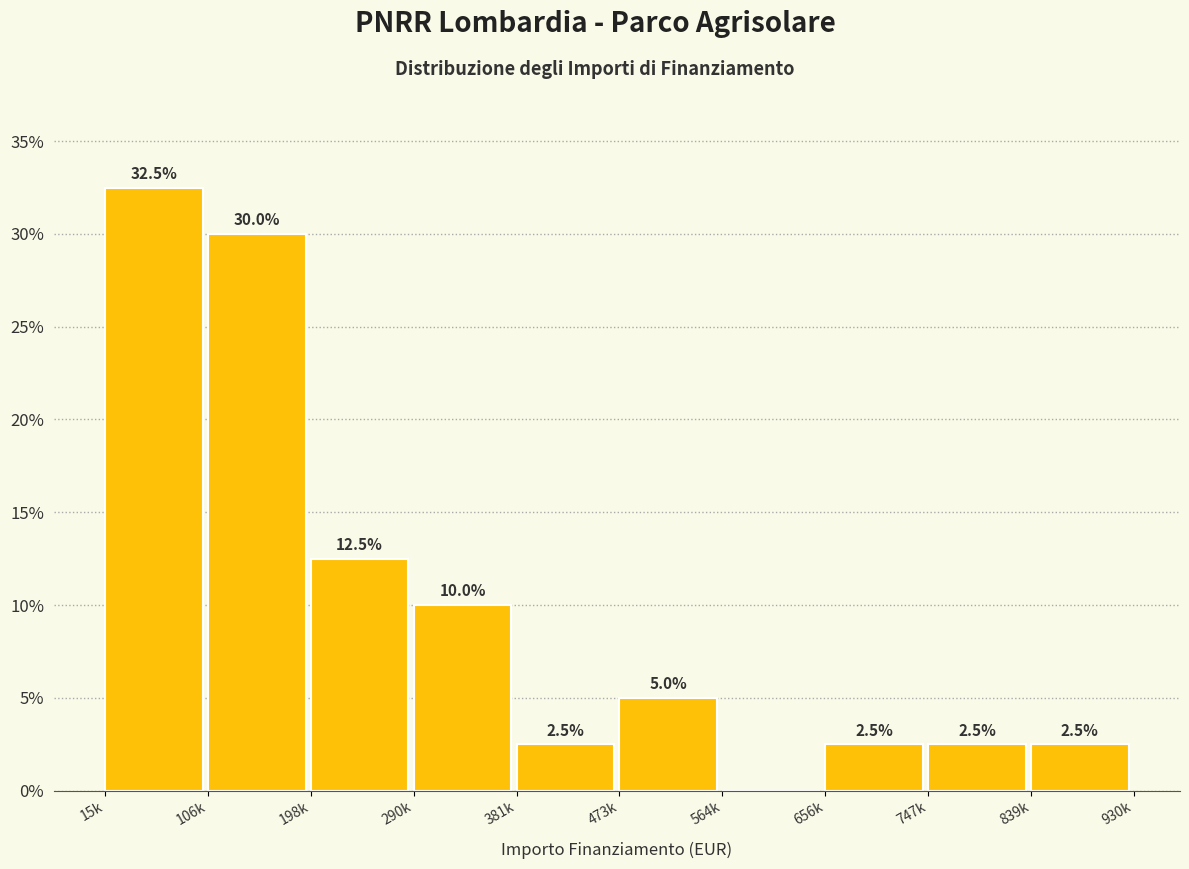

Reading left to right, extract all data points from this chart.

15k=32.5	106k=30.0	198k=12.5	290k=10.0	381k=2.5	473k=5.0	564k=0.0	656k=2.5	747k=2.5	839k=2.5